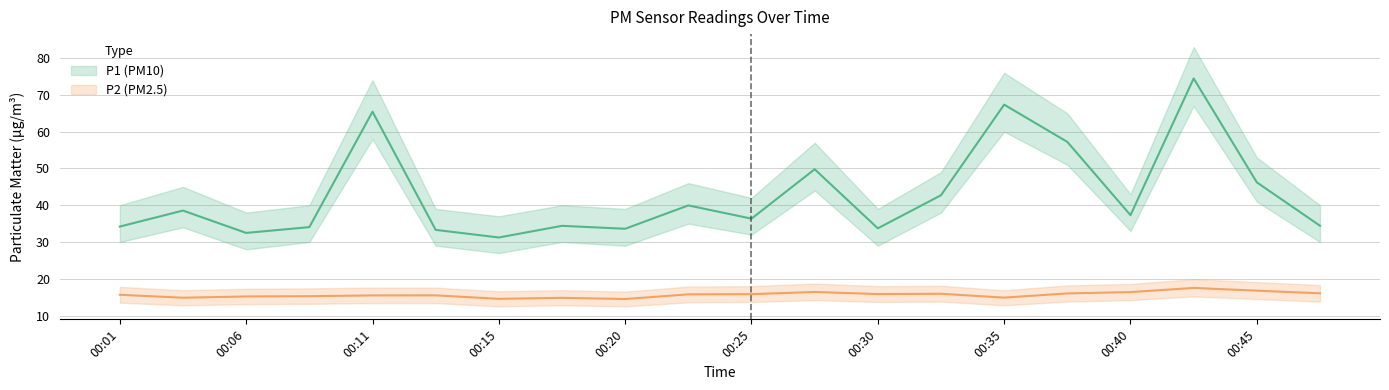

Between 00:45 and 00:15, which is larger?

00:45